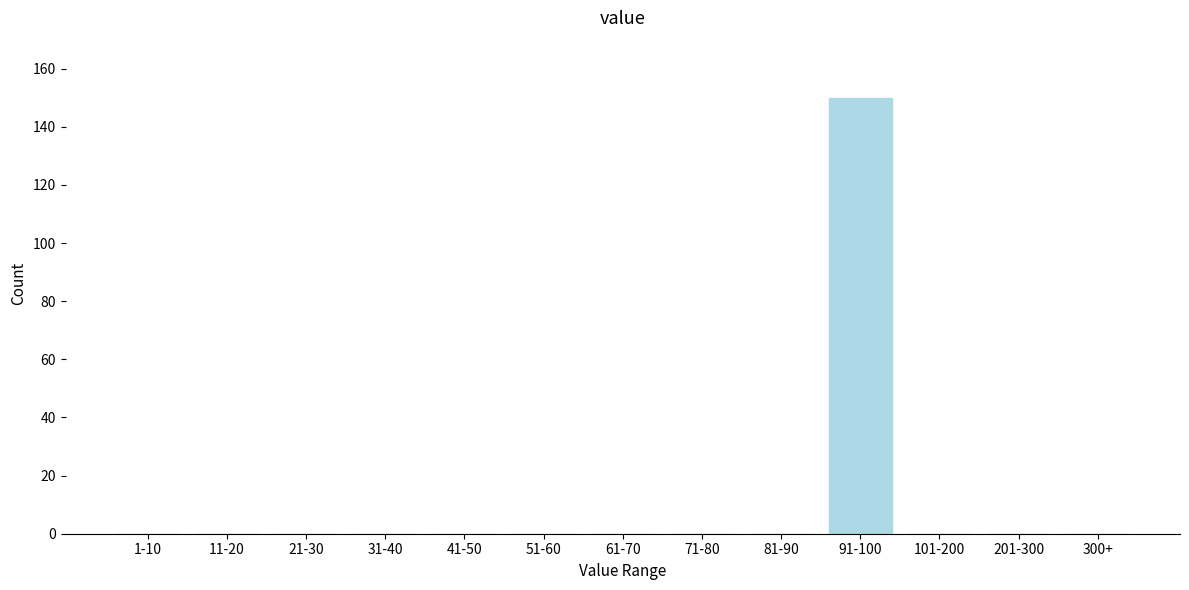

Reading left to right, what are all the values shown in this chart?

1-10=0	11-20=0	21-30=0	31-40=0	41-50=0	51-60=0	61-70=0	71-80=0	81-90=0	91-100=150	101-200=0	201-300=0	300+=0